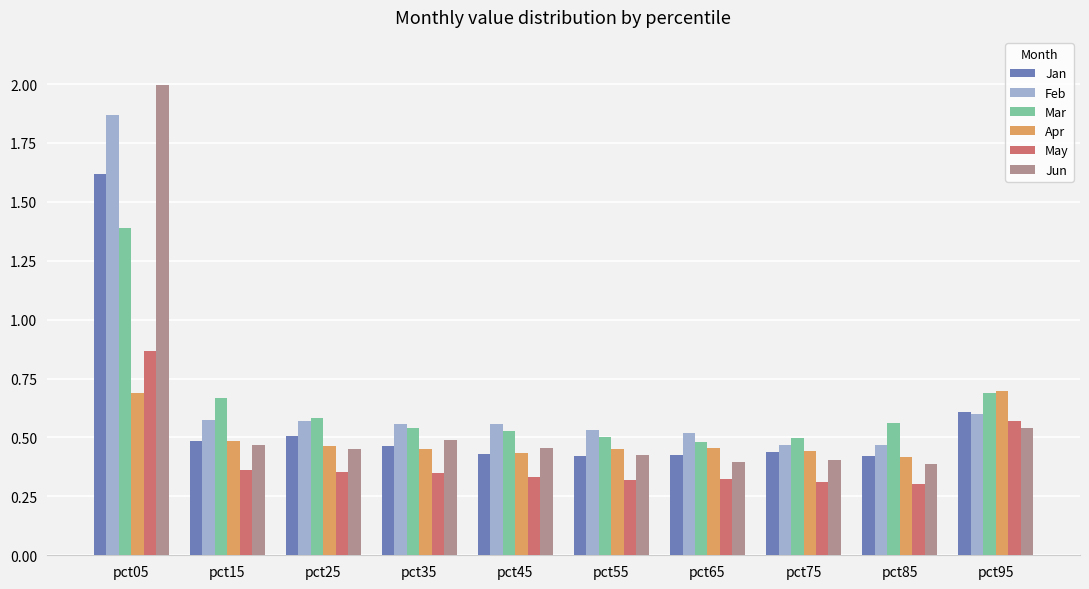

At which category is the sum across all series the highest?

pct05